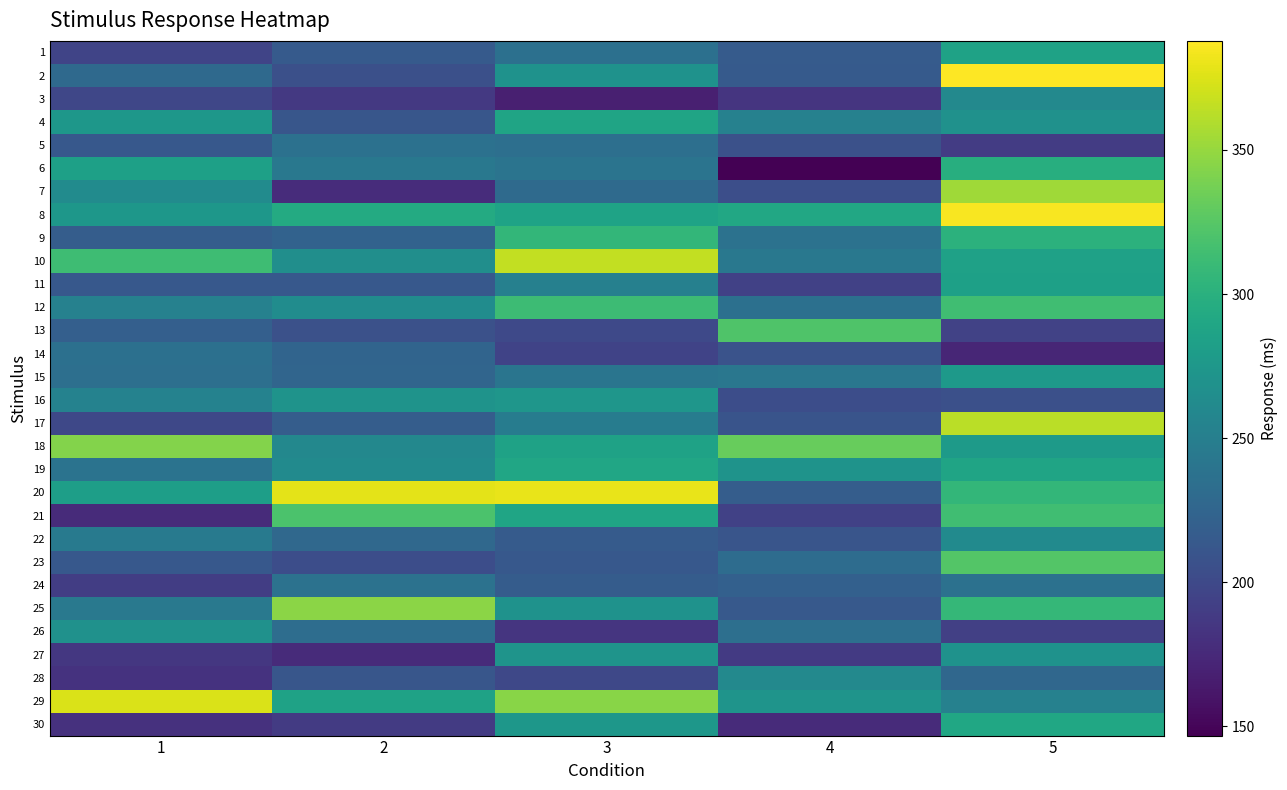

Which series has the largest range (max minus min)?

2